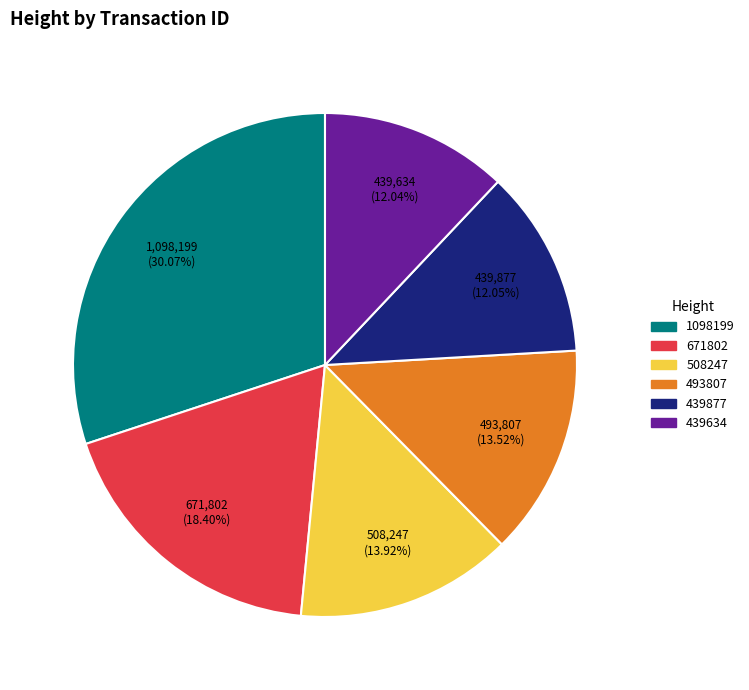

What is the ratio of the value at 508247 to the value at 493807?

1.0